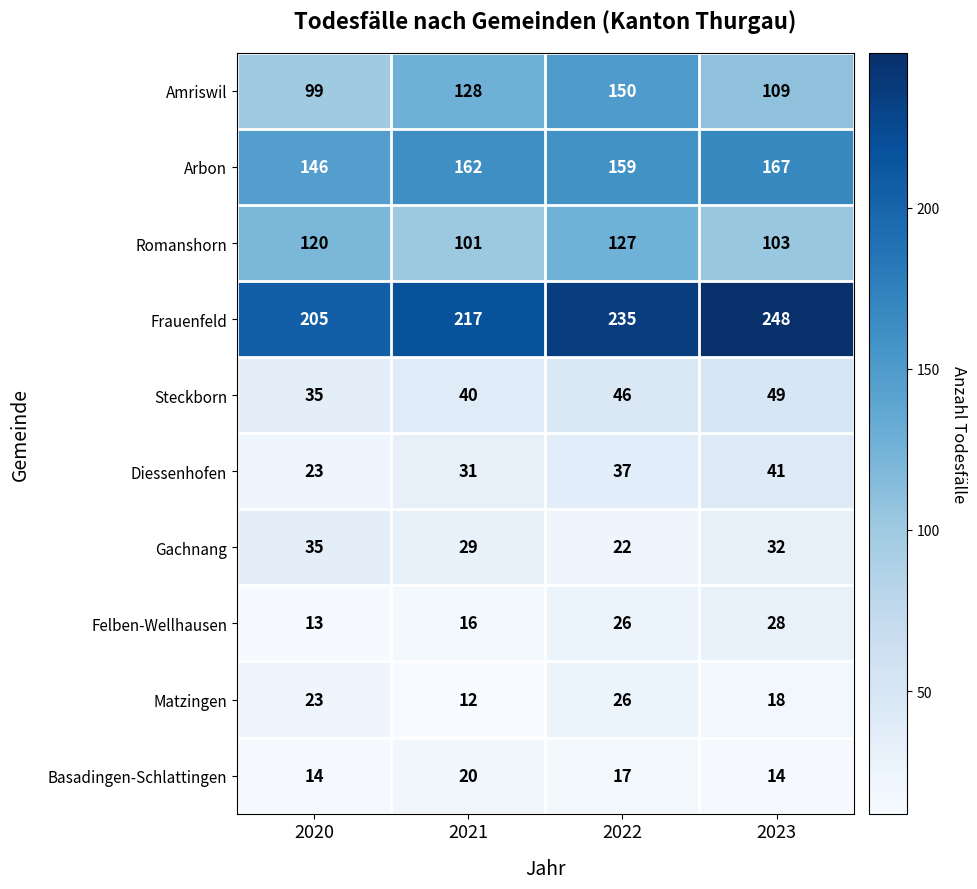

How many series are shown in this chart?

10